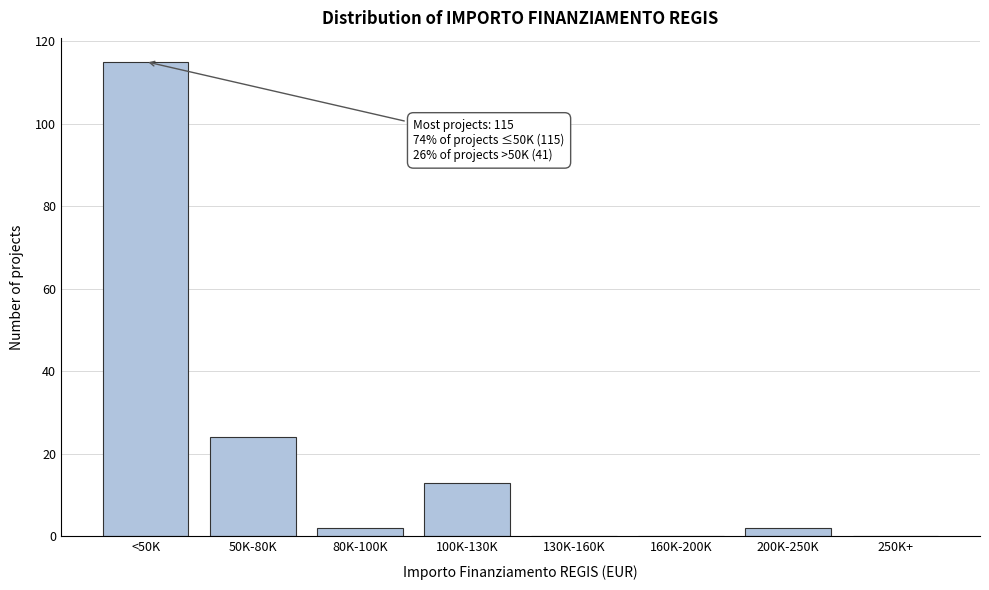

Reading right to left, extract all data points from this chart.

250K+=0	200K-250K=2	160K-200K=0	130K-160K=0	100K-130K=13	80K-100K=2	50K-80K=24	<50K=115